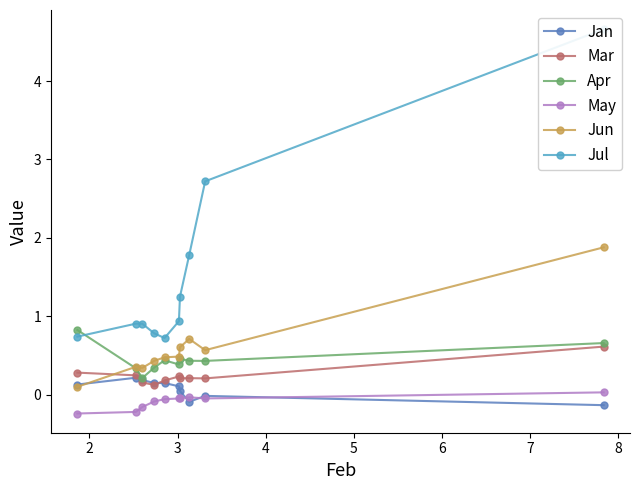

What is the difference between the maximum and second lowest values in the Apr series?

0.5